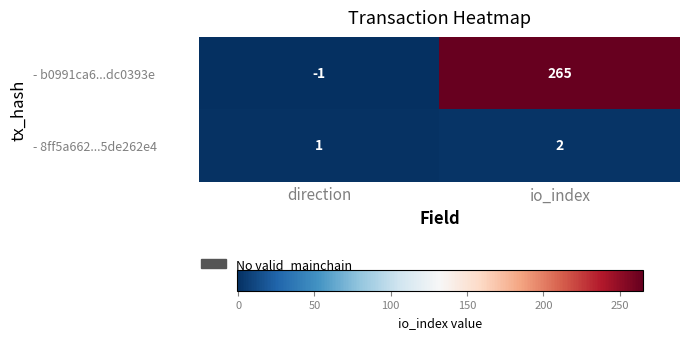

Reading left to right, transcribe all the data shown in this chart.

- b0991ca6...dc0393e: direction=-1	io_index=265
- 8ff5a662...5de262e4: direction=1	io_index=2